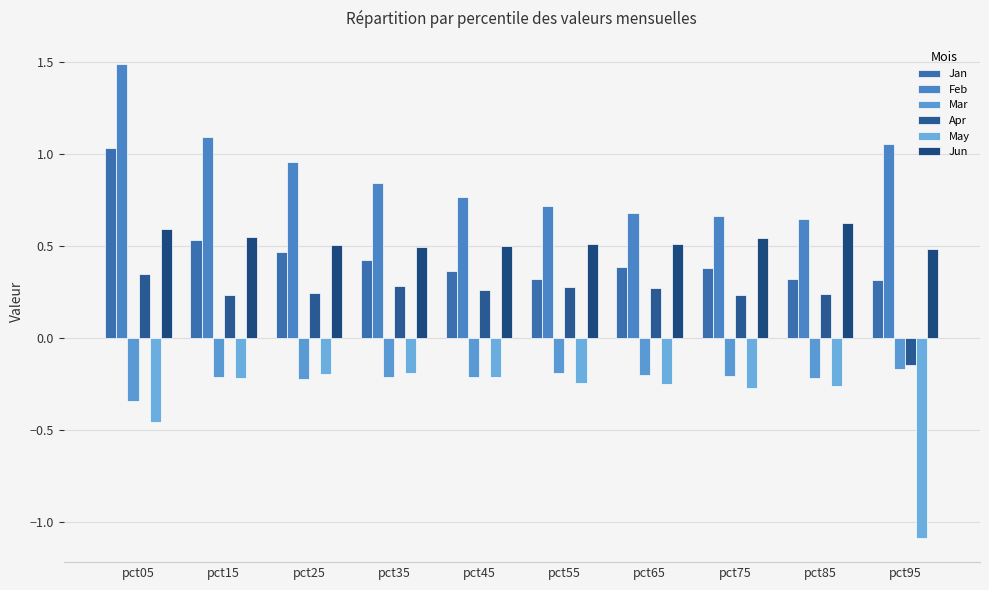

What is the difference between the second highest and minimum values in the May series?

0.9